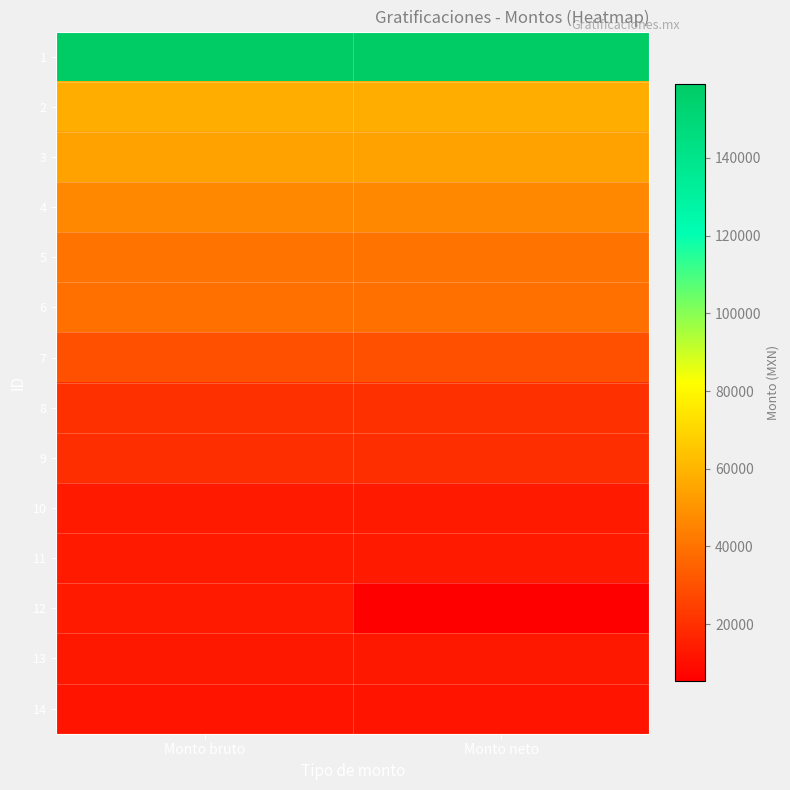

At which category is the sum across all series the highest?

Monto bruto